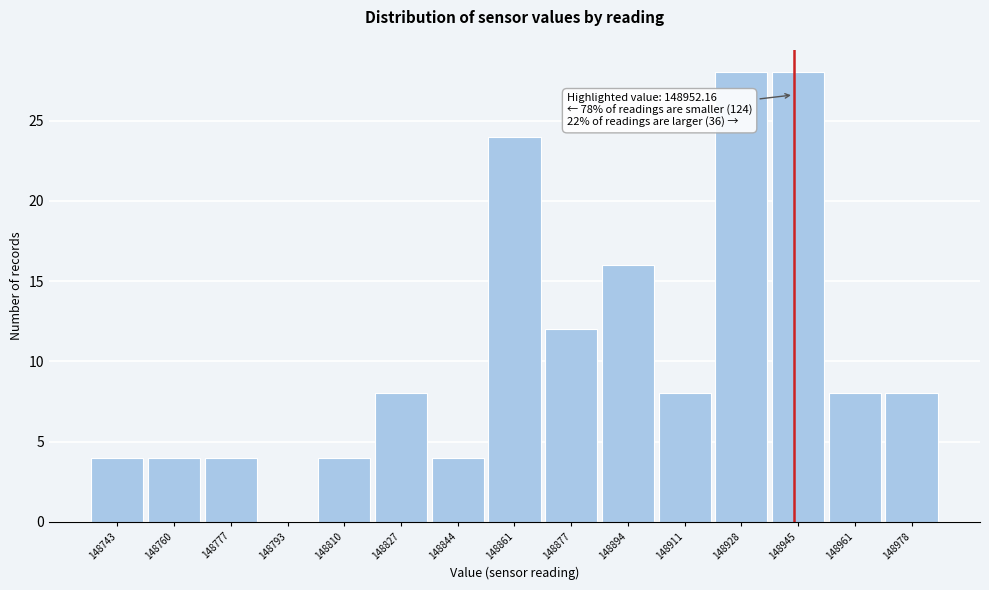

Reading left to right, list all the values displayed in this chart.

148743=4	148760=4	148777=4	148793=0	148810=4	148827=8	148844=4	148861=24	148877=12	148894=16	148911=8	148928=28	148945=28	148961=8	148978=8